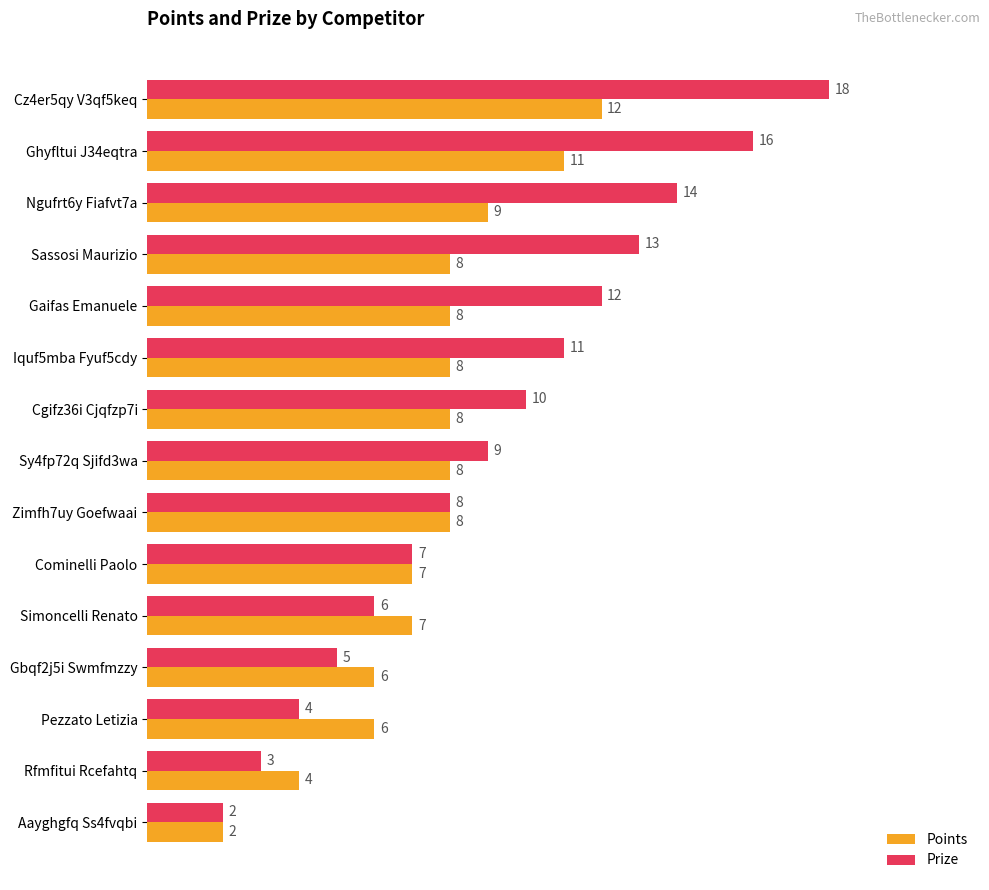

What is the average value of the Prize series?

9